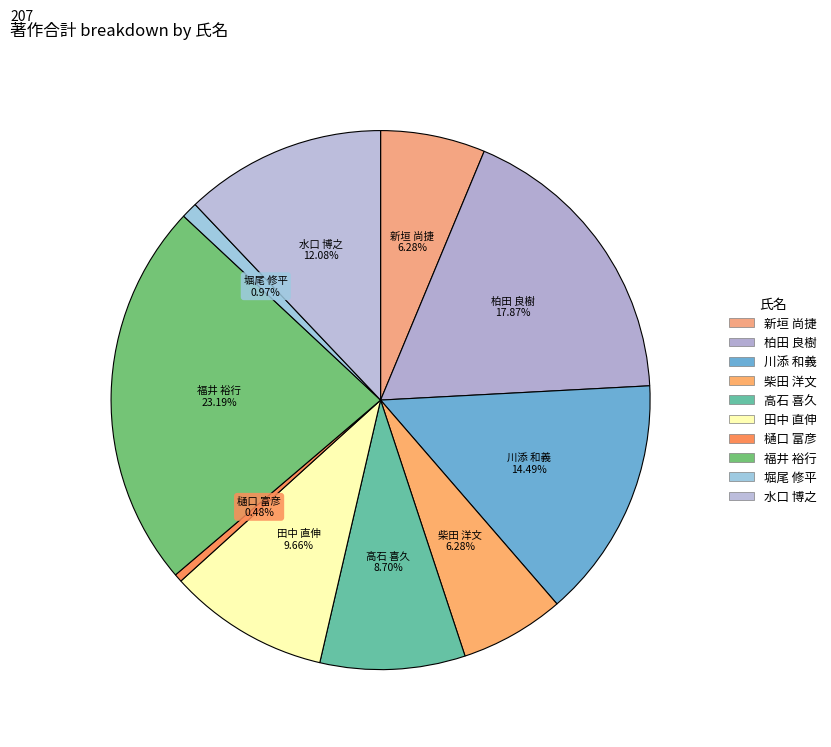

Count the number of slices in the pie.

10